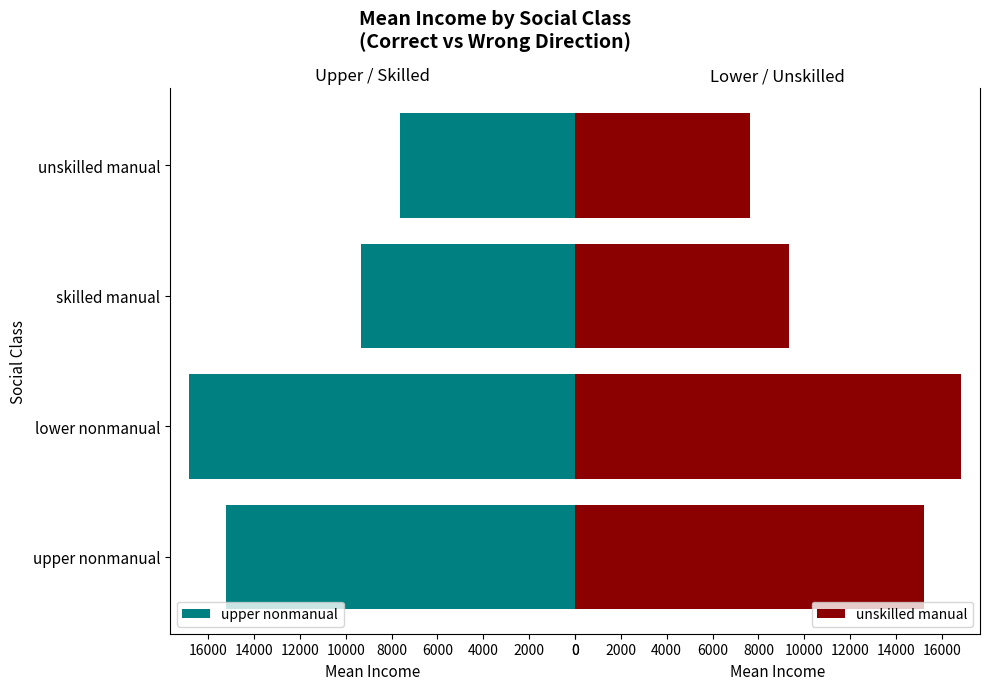

What is the value of the upper nonmanual bar at the 3rd from the left?

9320.2